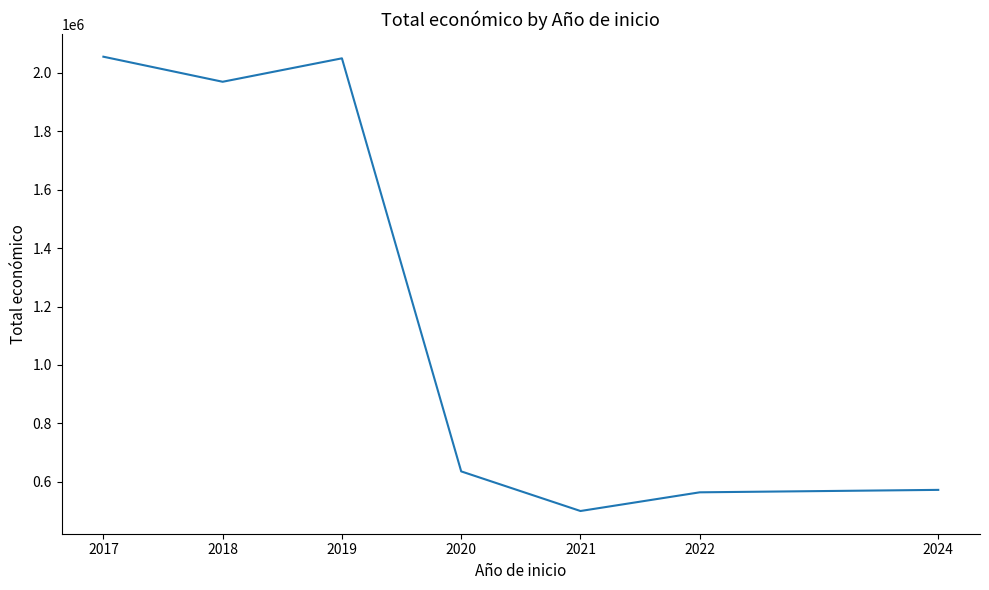

Where does the data first go above 635407?

2017